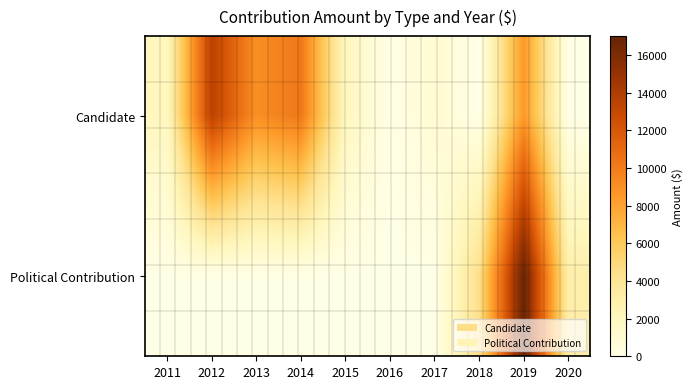

List the series in order of their overall mean, lowest first.

Political Contribution, Candidate